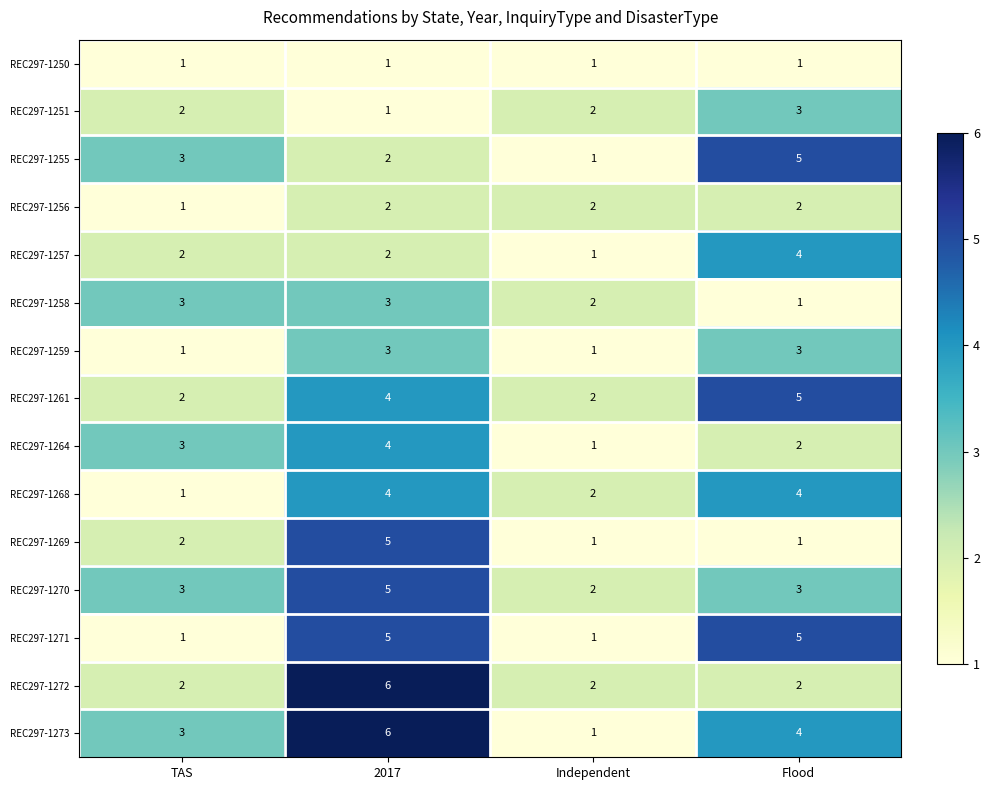

List the labels in order of REC297-1255 value, largest first.

Flood, TAS, 2017, Independent